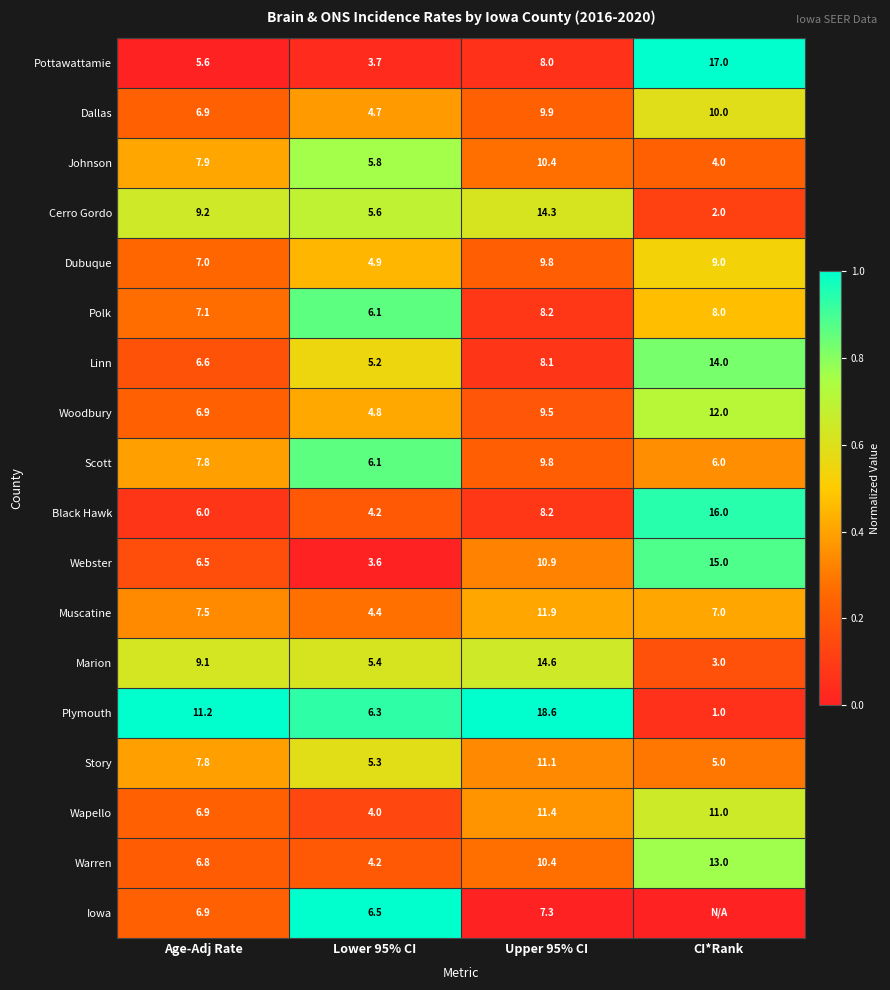

How many data points does each series have?

4